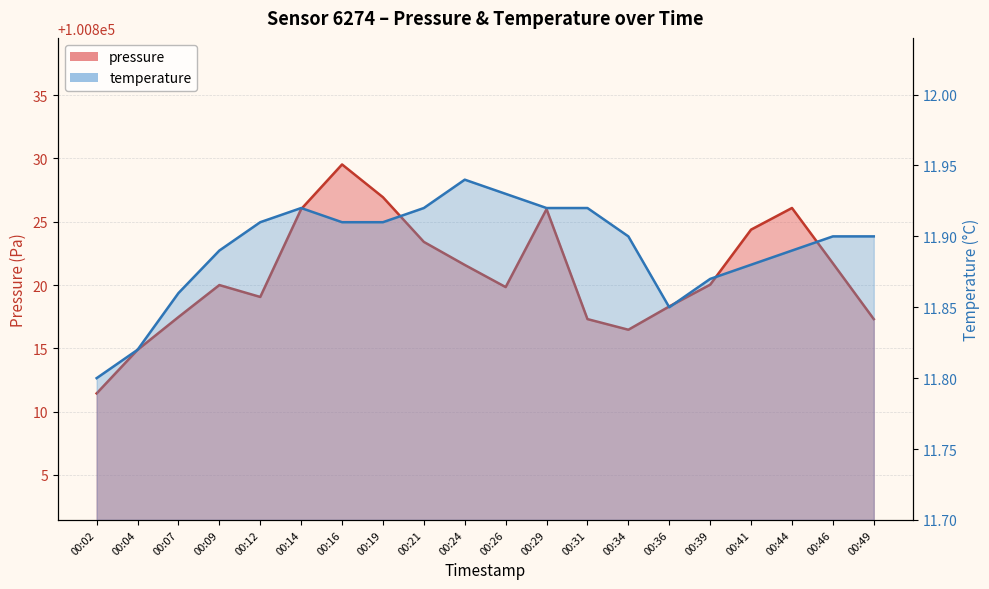

What is the sum of the pressure values at 00:46 and 00:16?

201651.2